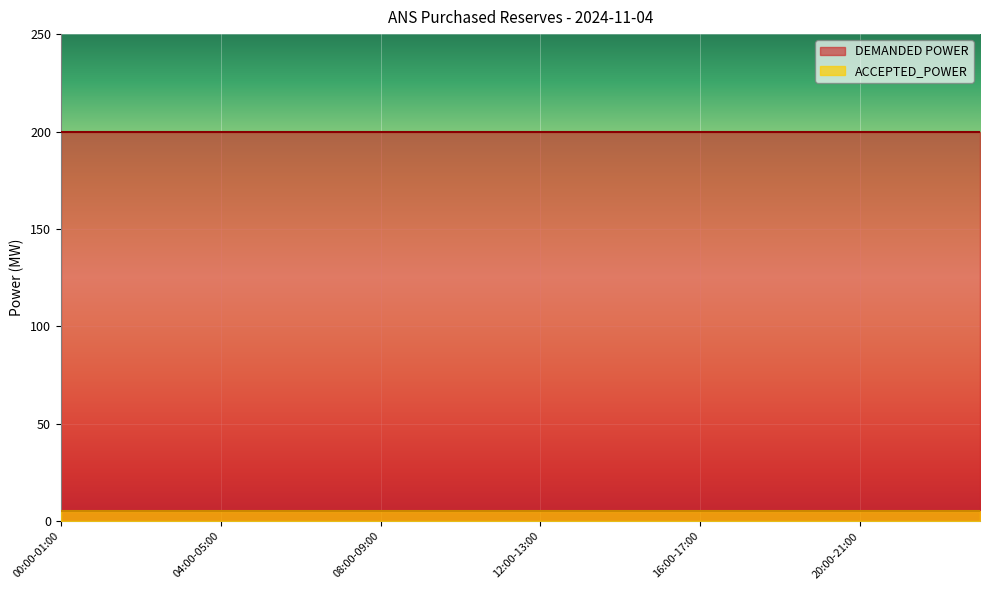

Reading left to right, what are all the values shown in this chart?

DEMANDED POWER: 00:00-01:00=200	01:00-02:00=200	02:00-03:00=200	03:00-04:00=200	04:00-05:00=200	05:00-06:00=200	06:00-07:00=200	07:00-08:00=200	08:00-09:00=200	09:00-10:00=200	10:00-11:00=200	11:00-12:00=200	12:00-13:00=200	13:00-14:00=200	14:00-15:00=200	15:00-16:00=200	16:00-17:00=200	17:00-18:00=200	18:00-19:00=200	19:00-20:00=200	20:00-21:00=200	21:00-22:00=200	22:00-23:00=200	23:00-00:00=200
ACCEPTED_POWER: 00:00-01:00=5	01:00-02:00=5	02:00-03:00=5	03:00-04:00=5	04:00-05:00=5	05:00-06:00=5	06:00-07:00=5	07:00-08:00=5	08:00-09:00=5	09:00-10:00=5	10:00-11:00=5	11:00-12:00=5	12:00-13:00=5	13:00-14:00=5	14:00-15:00=5	15:00-16:00=5	16:00-17:00=5	17:00-18:00=5	18:00-19:00=5	19:00-20:00=5	20:00-21:00=5	21:00-22:00=5	22:00-23:00=5	23:00-00:00=5